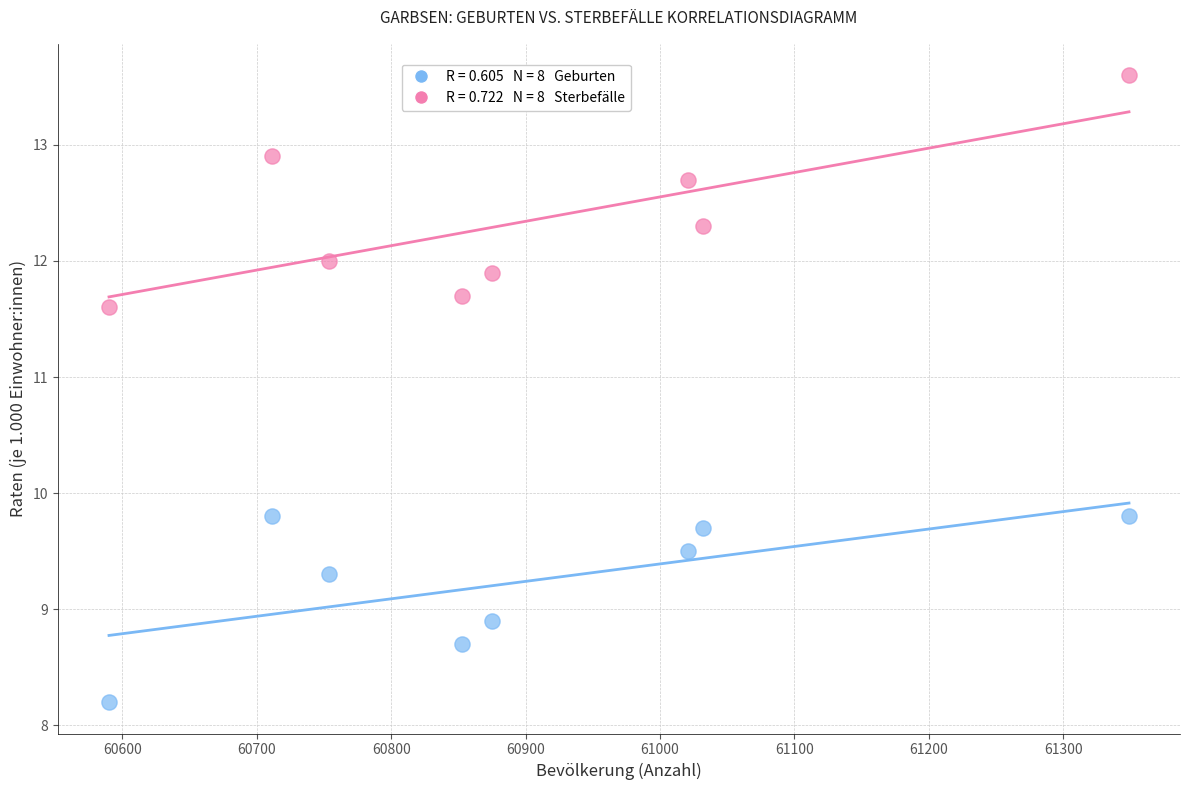

Across all data points, what is the range of X values (max minus min)?

759.0